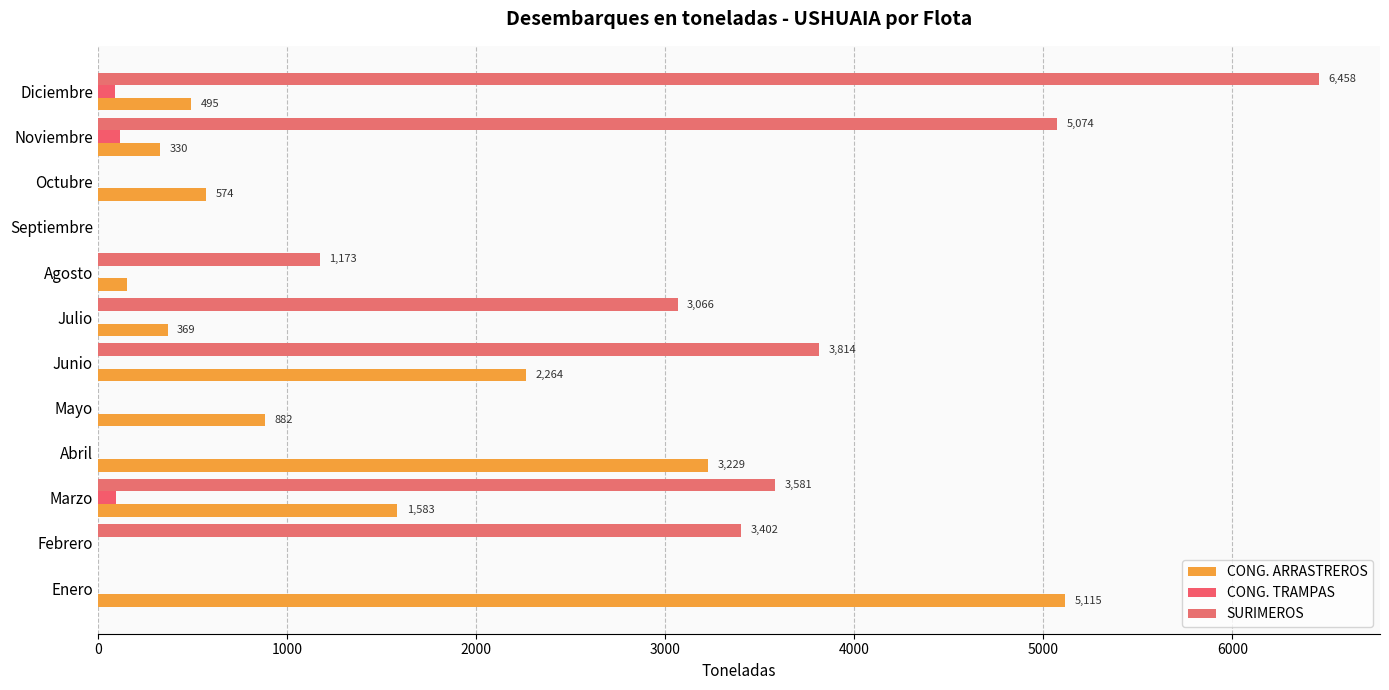

How many distinct data groups are displayed?

3